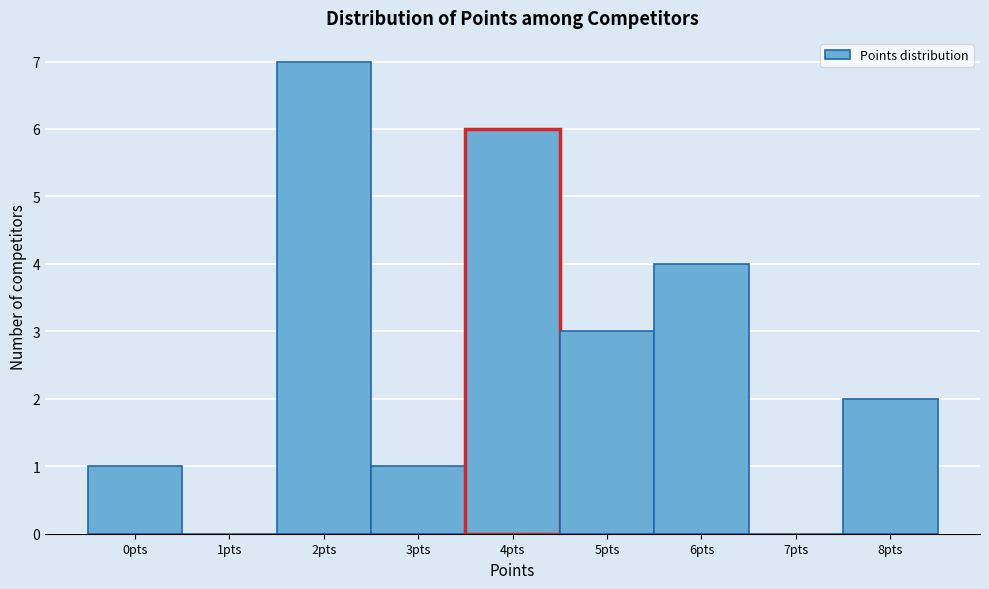

Reading left to right, transcribe this chart: for each bar, give the range it covers on the x-axis and its height. The values are not printed on the chart, so give them approximately, as read against the axis.

-0.5 to 0.5: 1
0.5 to 1.5: 0
1.5 to 2.5: 7
2.5 to 3.5: 1
3.5 to 4.5: 6
4.5 to 5.5: 3
5.5 to 6.5: 4
6.5 to 7.5: 0
7.5 to 8.5: 2